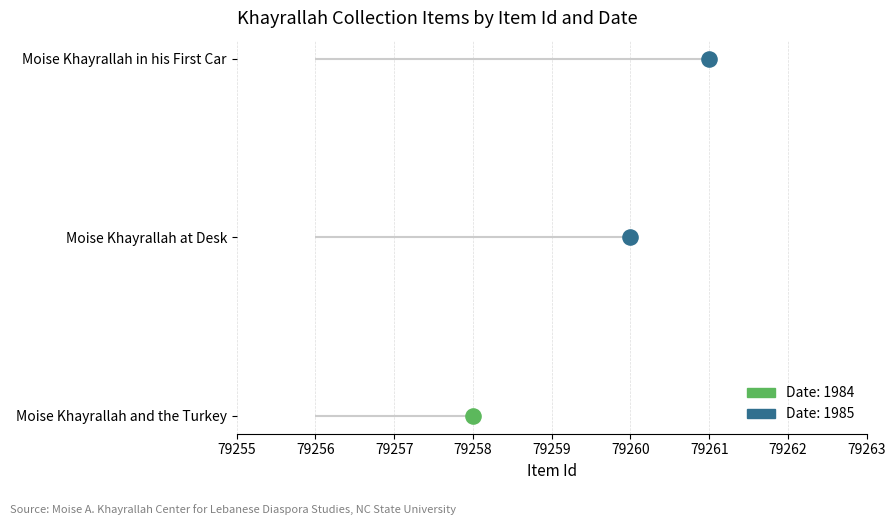

Approximately how many times larger is the value at Moise Khayrallah at Desk compared to Moise Khayrallah in his First Car?

1.0